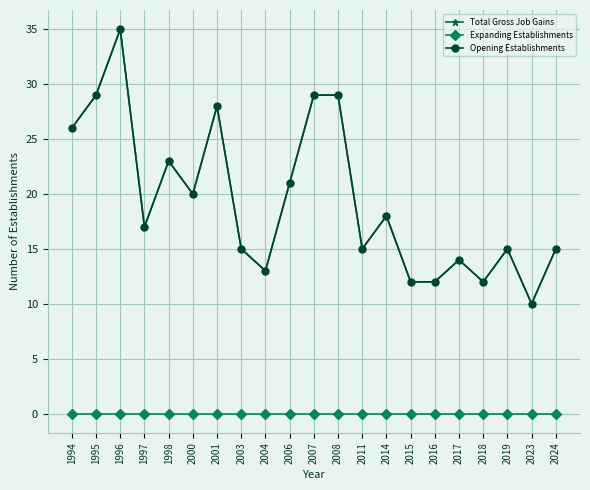

Does the chart have visible grid lines?

Yes